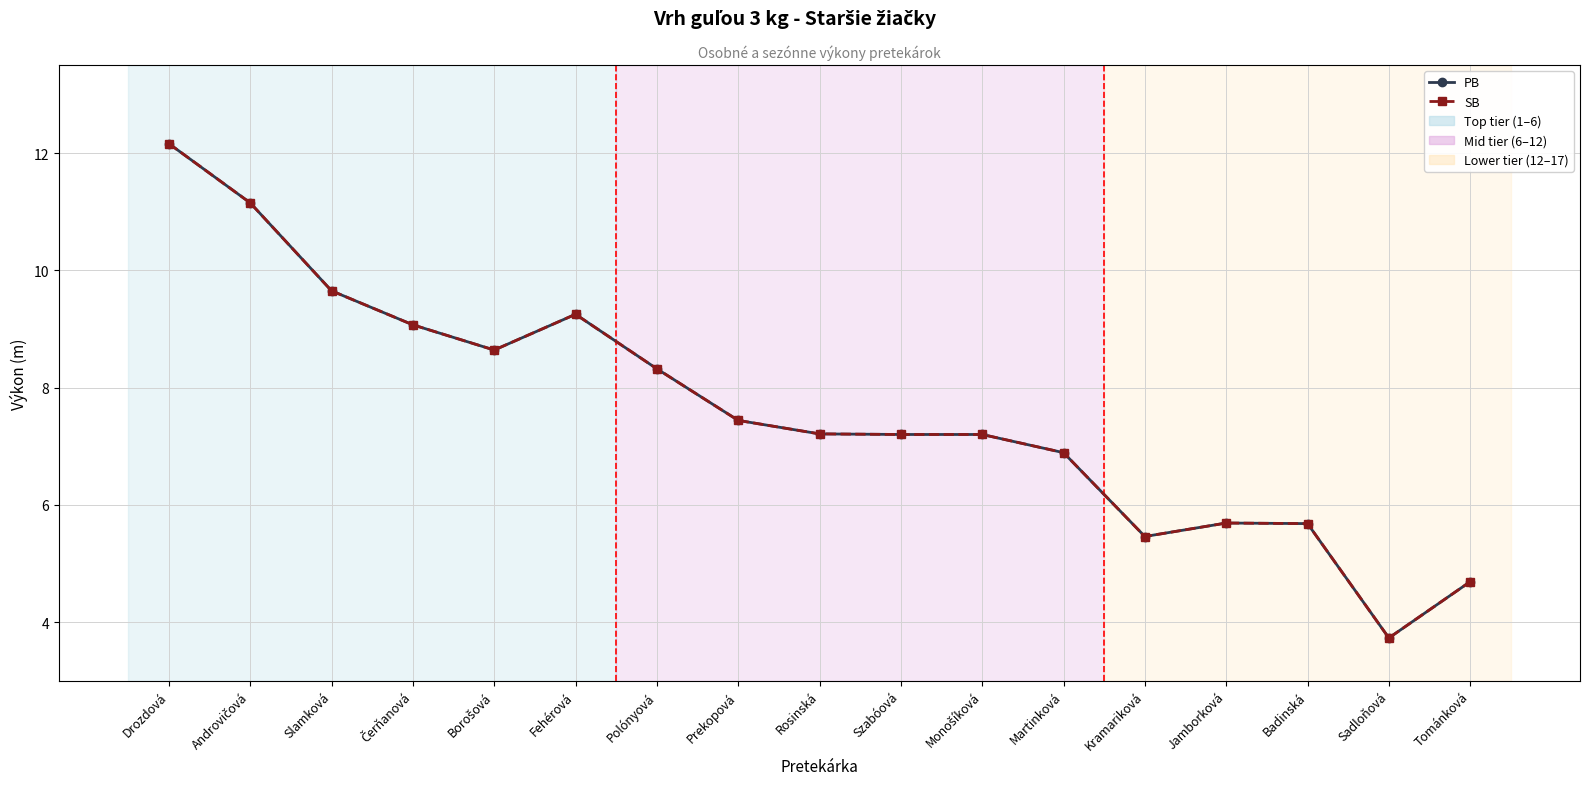

At which label does SB reach its peak?

Drozdová